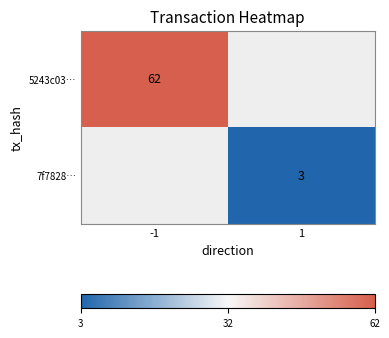

Is the value of 5243c03… at -1 greater than the value of 7f7828… at 1?

Yes